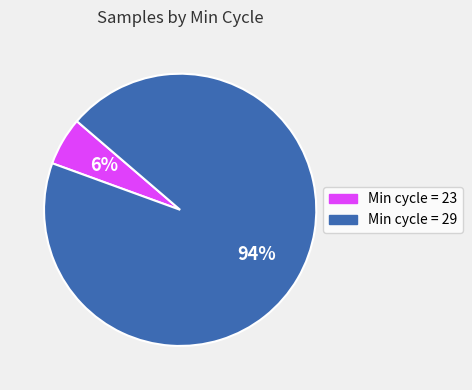

Which has a higher value, Min cycle = 29 or Min cycle = 23?

Min cycle = 29